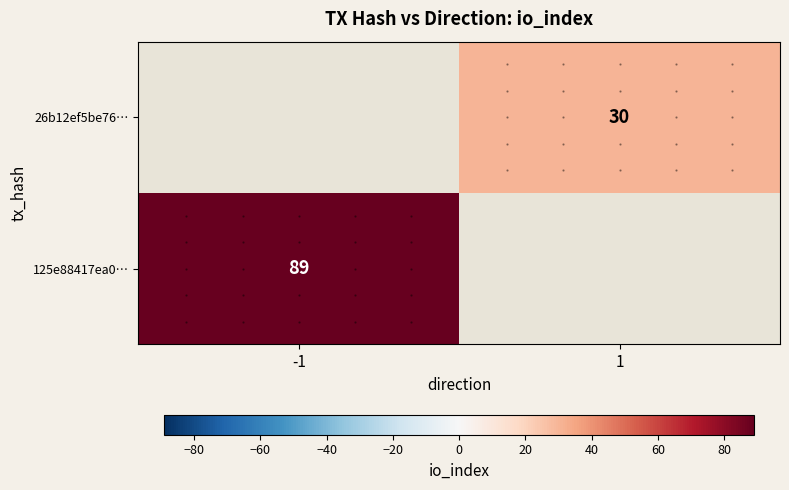

Is the value of 26b12ef5be76… at 1 greater than the value of 125e88417ea0… at -1?

No